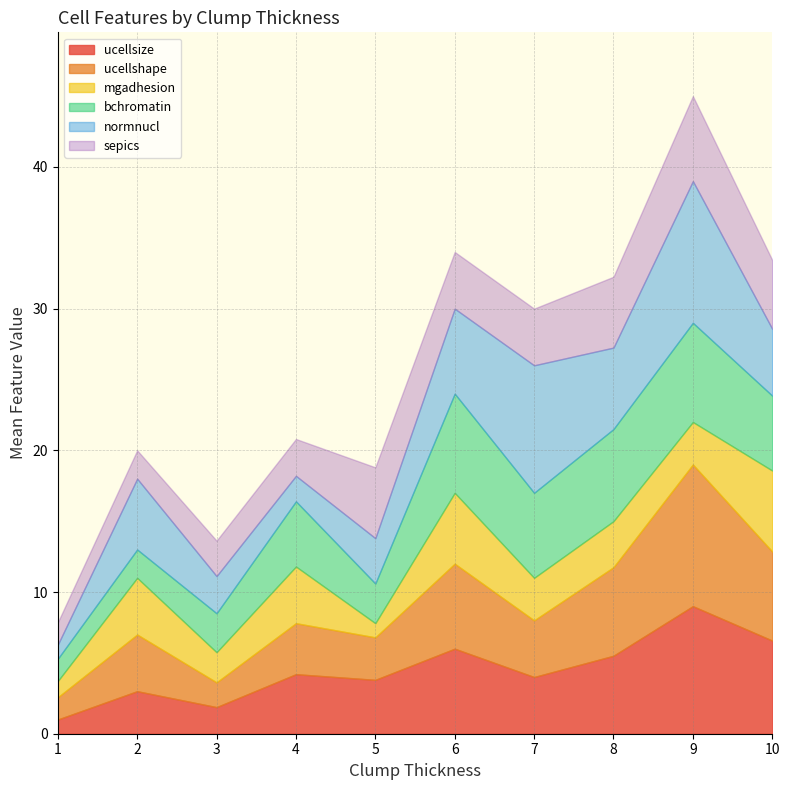

How many lines are shown in the chart?

6